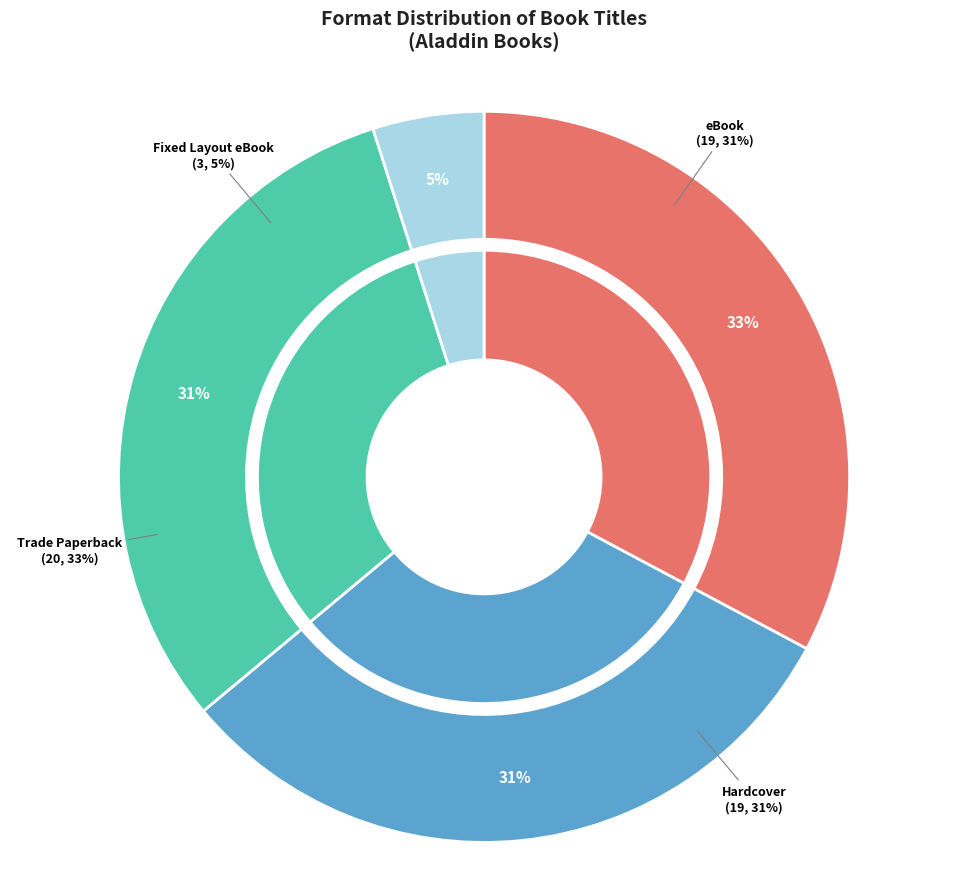

What percentage is the eBook slice, to the nearest percent?

31%